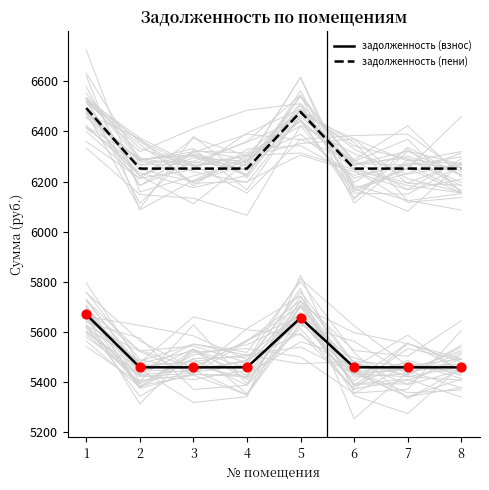

Which series has the largest Y range (max minus min)?

задолженность (пени)